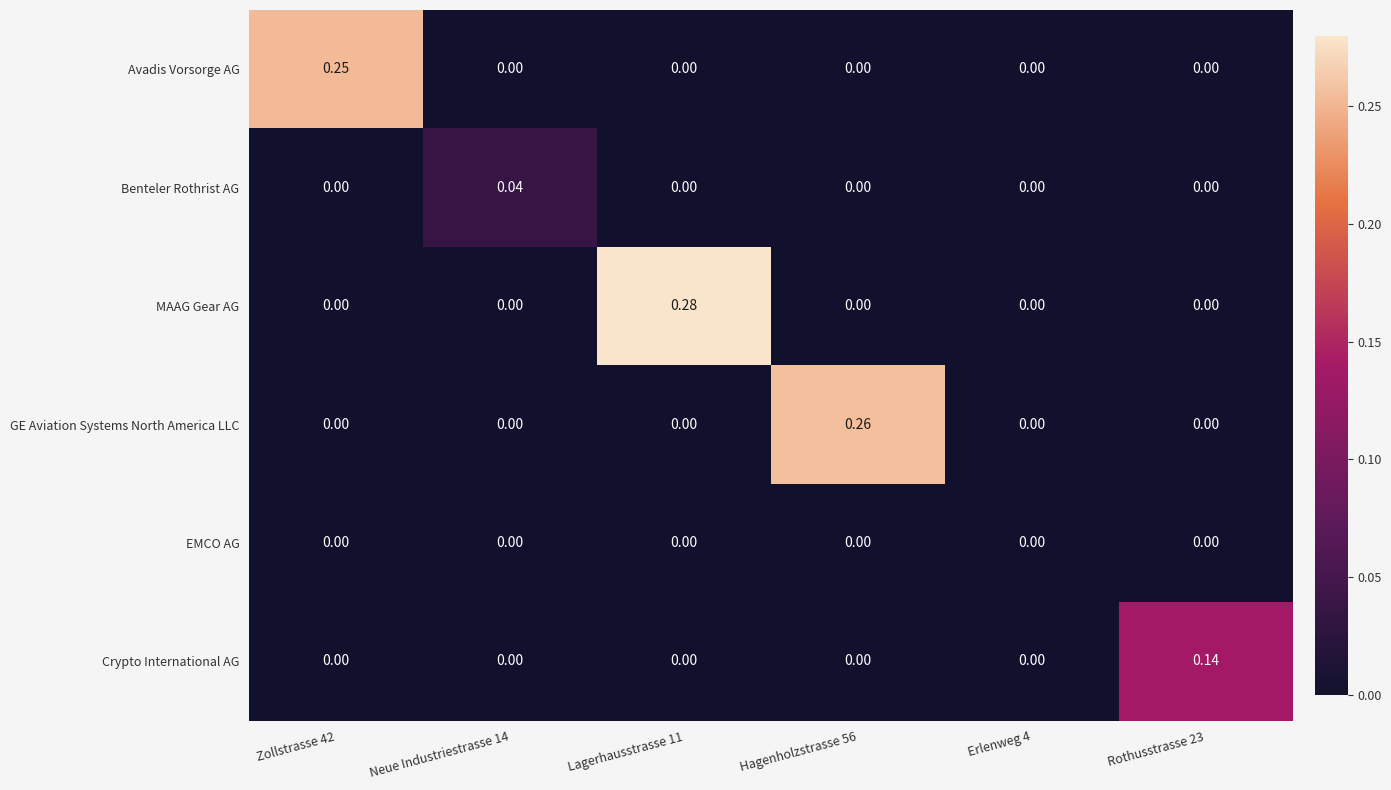

Between Lagerhausstrasse 11 and Rothusstrasse 23, which series saw the biggest shift?

MAAG Gear AG